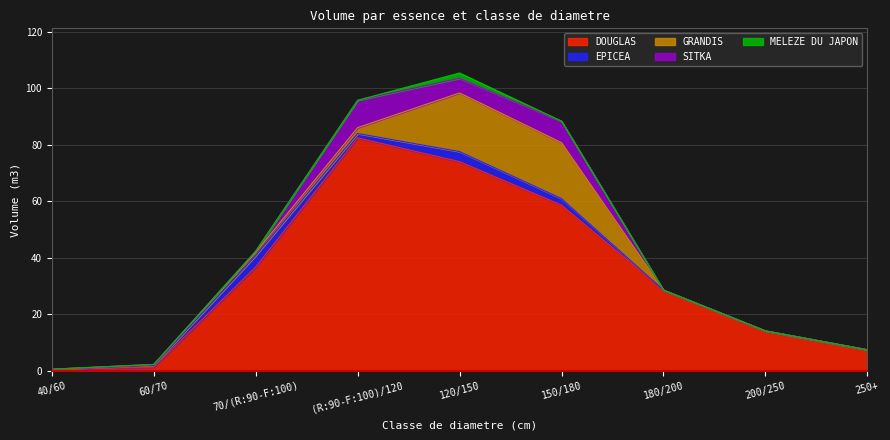

What are all the series names shown in the legend?

DOUGLAS, EPICEA, GRANDIS, SITKA, MELEZE DU JAPON